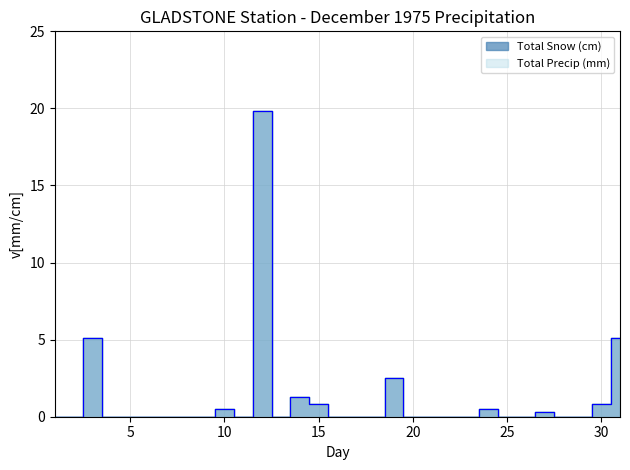

What are all the series names shown in the legend?

Total Snow (cm), Total Precip (mm)